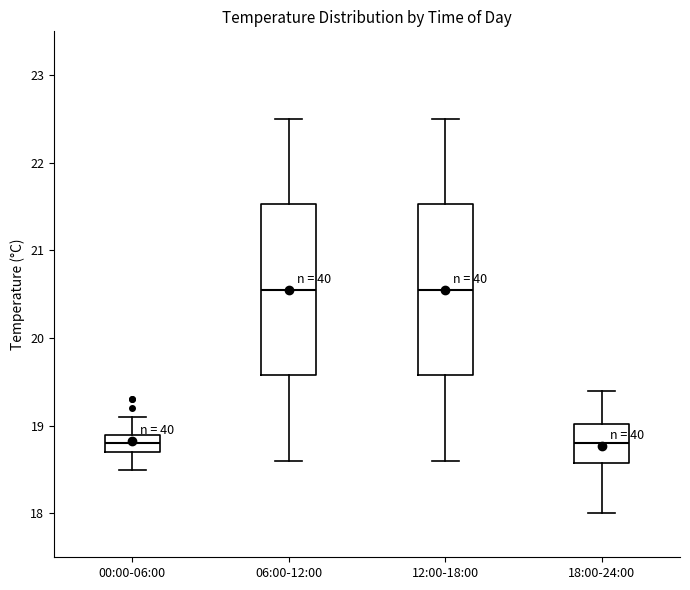

Reading left to right, transcribe this box plot: for each box, give where its median line is, the range the box spans, and where its two whiskers end, as read against the y-axis. The values are not printed on the chart, so give them approximately, as read against the axis.

00:00-06:00: median 18.8, box 18.7 to 18.9, whiskers 18.5 to 19.1
06:00-12:00: median 20.6, box 19.6 to 21.5, whiskers 18.6 to 22.5
12:00-18:00: median 20.6, box 19.6 to 21.5, whiskers 18.6 to 22.5
18:00-24:00: median 18.8, box 18.6 to 19.0, whiskers 18.0 to 19.4